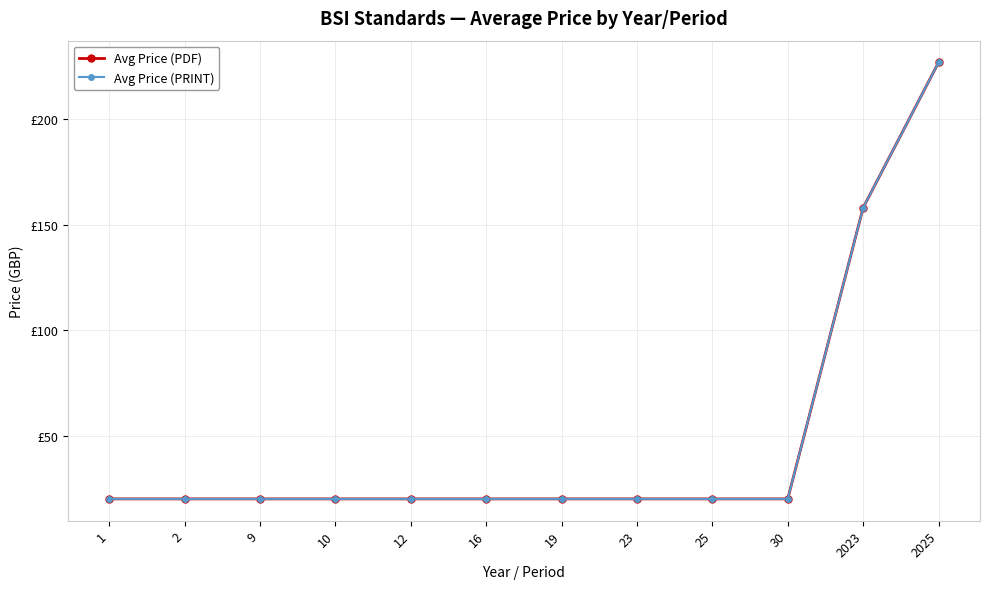

Does the chart have visible grid lines?

Yes